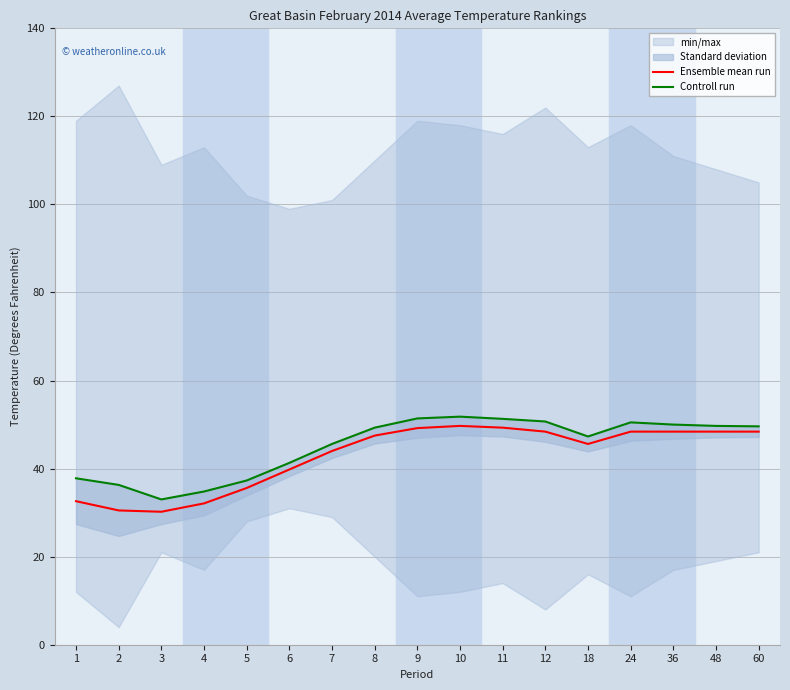

True or false: Ensemble mean run has a value of 48.4 at 24.

True